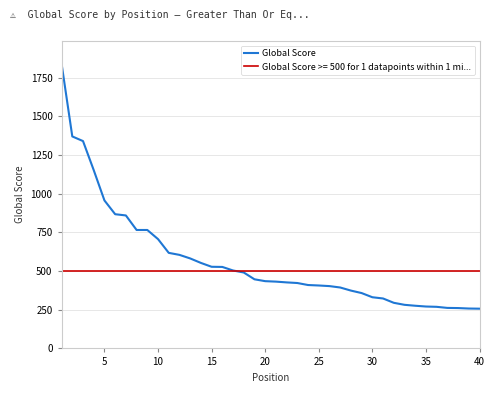

What is the lowest value of the Global Score series?

257